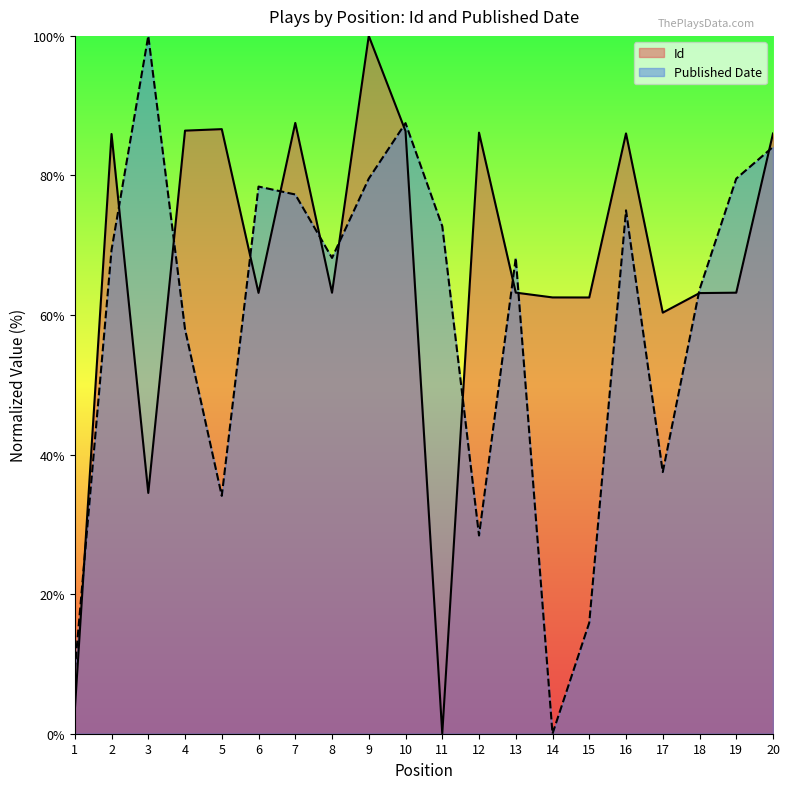

Where is the first local maximum for Id?

2